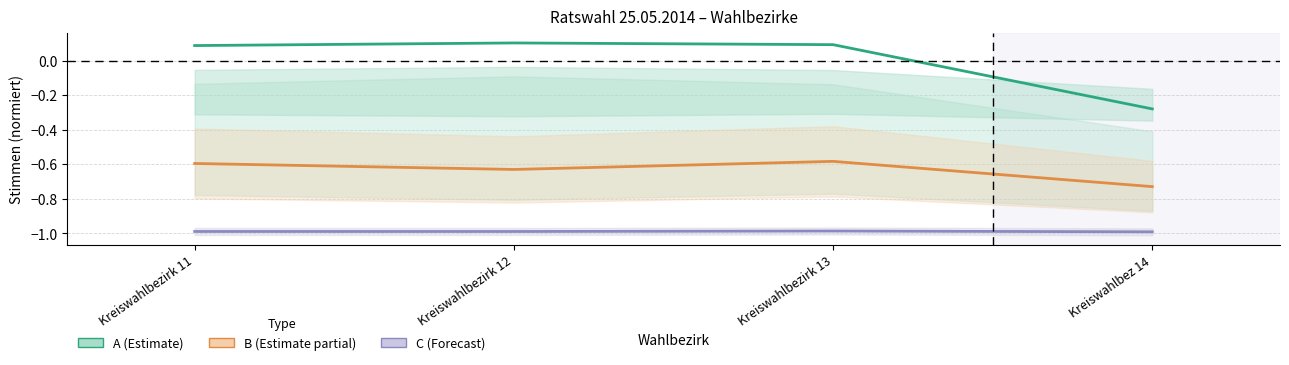

How many negative values does the A (Estimate) series have?

1